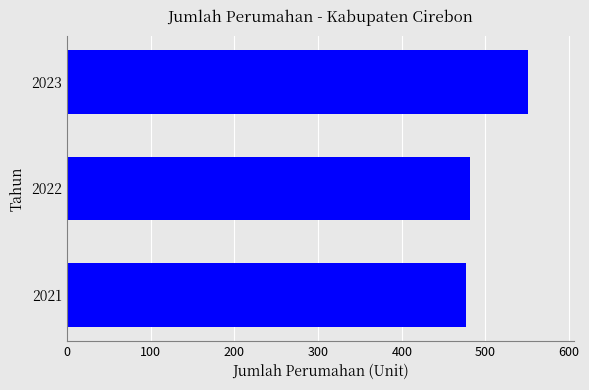

True or false: the data shows 735 at 2023.

False